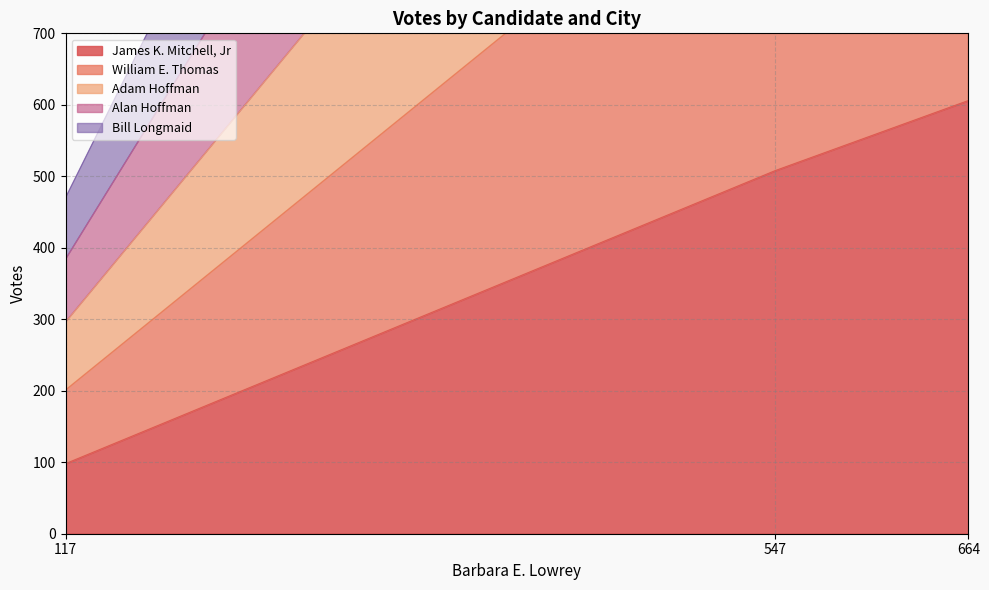

List the labels in order of James K. Mitchell, Jr value, smallest first.

117, 547, 664